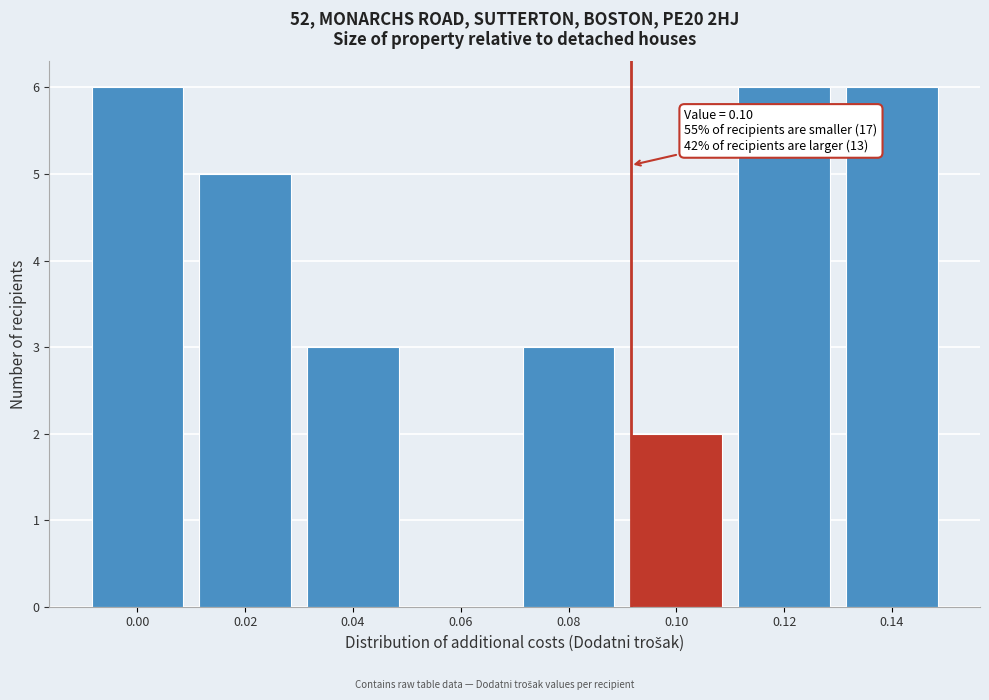

Reading right to left, extract all data points from this chart.

0.14=6	0.12=6	0.10=2	0.08=3	0.06=0	0.04=3	0.02=5	0.00=6